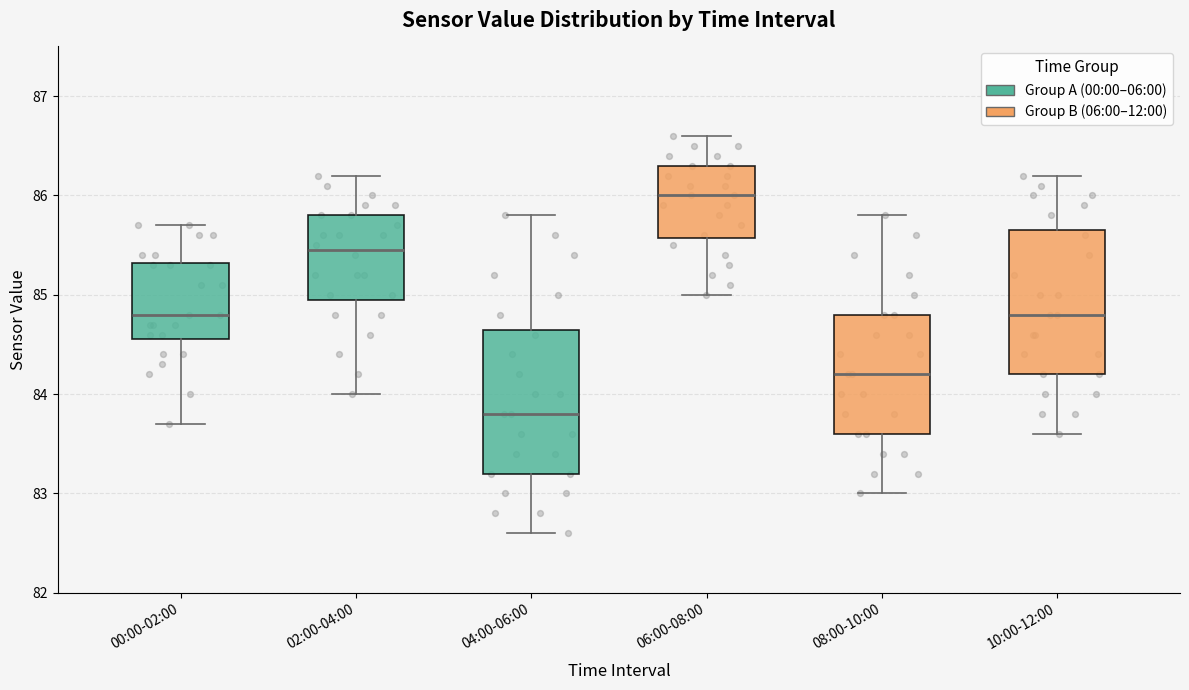

Where does the median line of the box for 04:00-06:00 sit on the y-axis? The values are not printed on the chart, so give them approximately, as read against the axis.

83.8